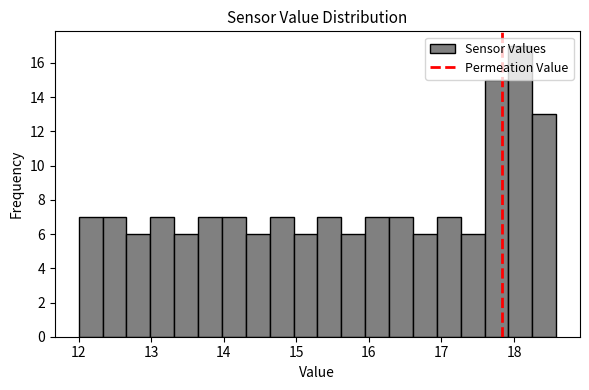

Read against the x-axis, roughly where is the centre of the tallest bar?

18.1